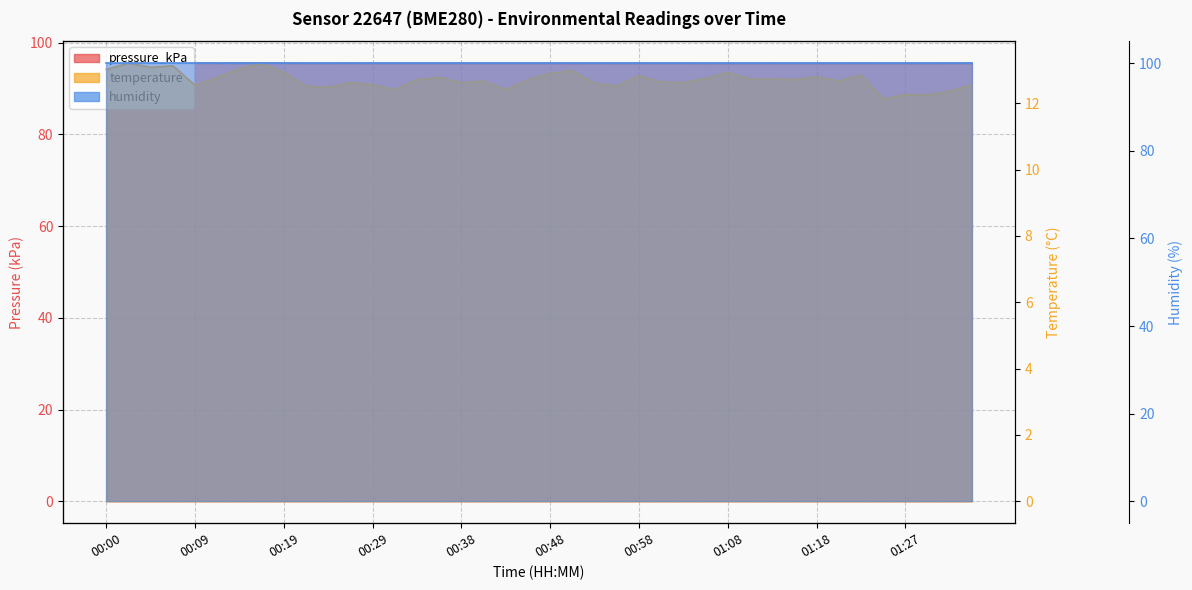

List the labels in order of temperature value, smallest first.

01:25, 01:30, 01:27, 01:33, 00:31, 00:43, 00:24, 00:21, 00:56, 00:09, 00:29, 01:35, 00:53, 00:26, 00:38, 01:03, 01:00, 00:41, 01:20, 00:34, 00:46, 01:15, 01:10, 01:13, 01:05, 00:12, 00:36, 01:18, 00:58, 01:23, 00:48, 00:19, 01:08, 00:51, 00:00, 00:14, 00:05, 00:07, 00:17, 00:02